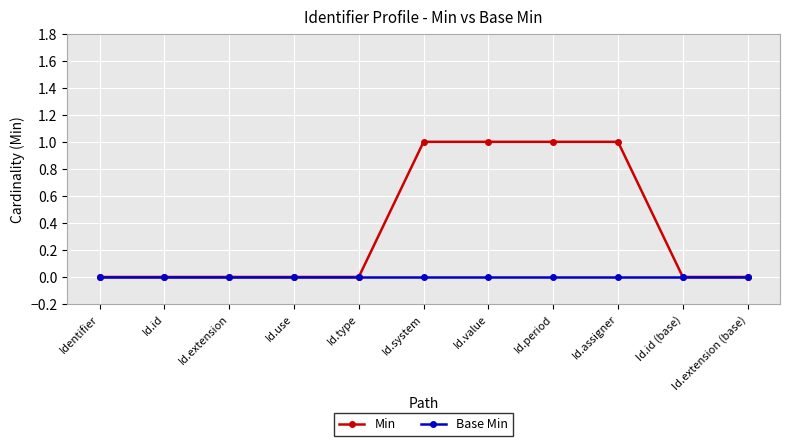

Between Id.type and Id.period, which series saw the biggest shift?

Min